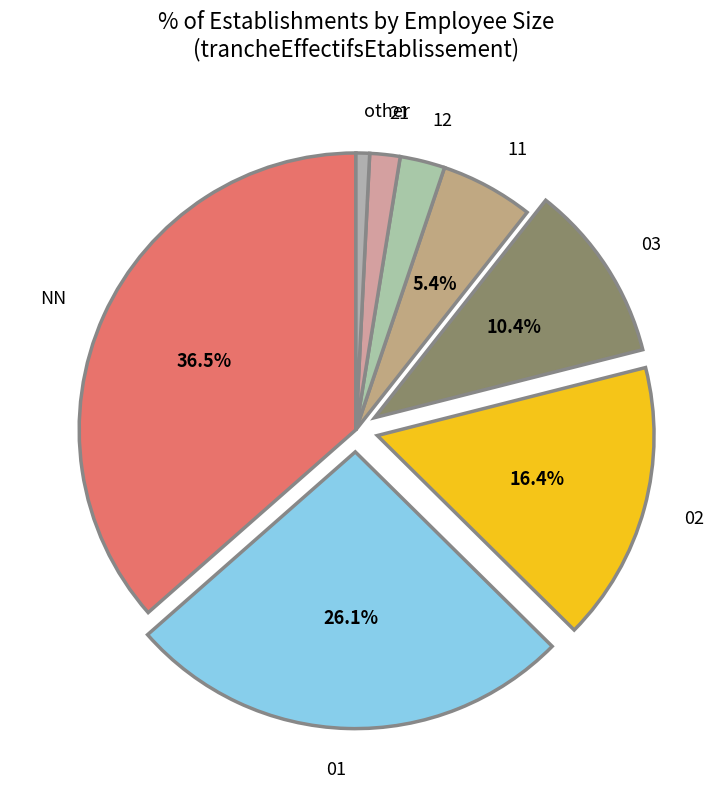

How many segments does this pie chart have?

8